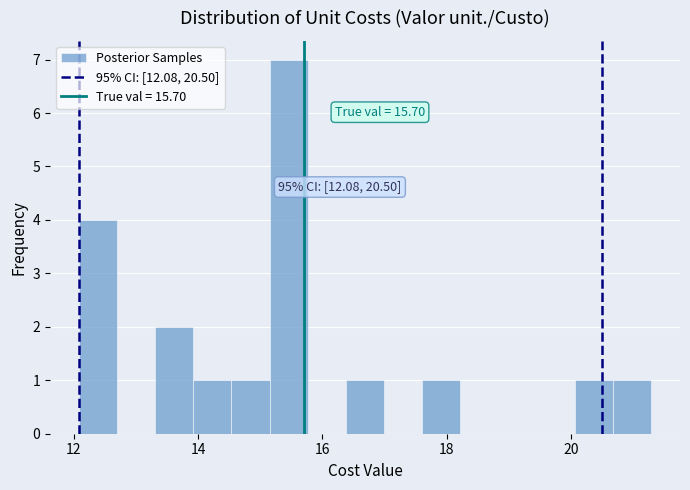

Around what value on the x-axis is the tallest bar? Give the approximate position of its centre, as read against the axis.

15.4